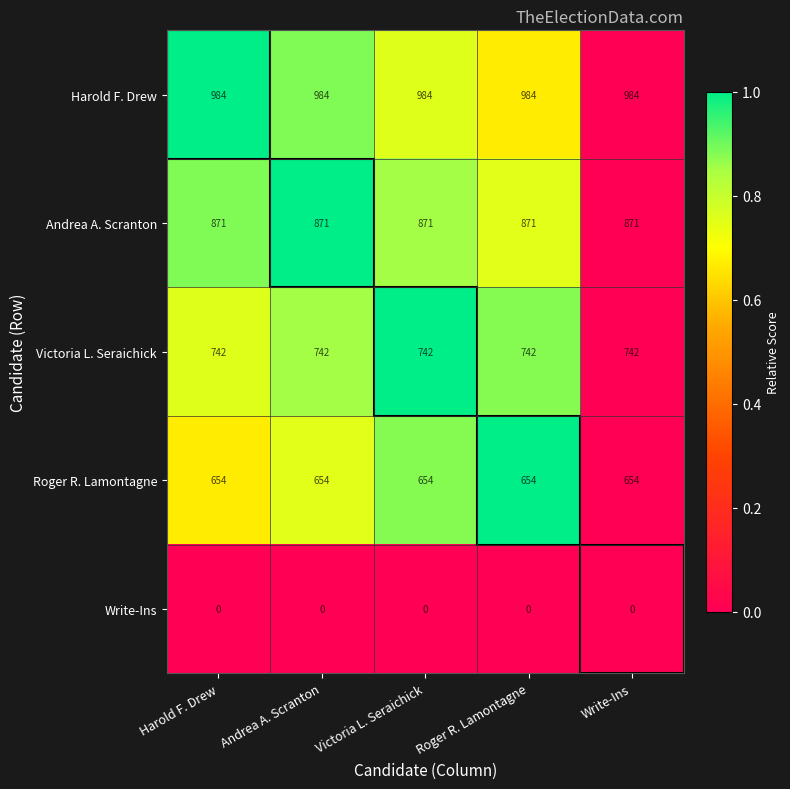

What is the spread (max minus min) of values at Andrea A. Scranton?

984